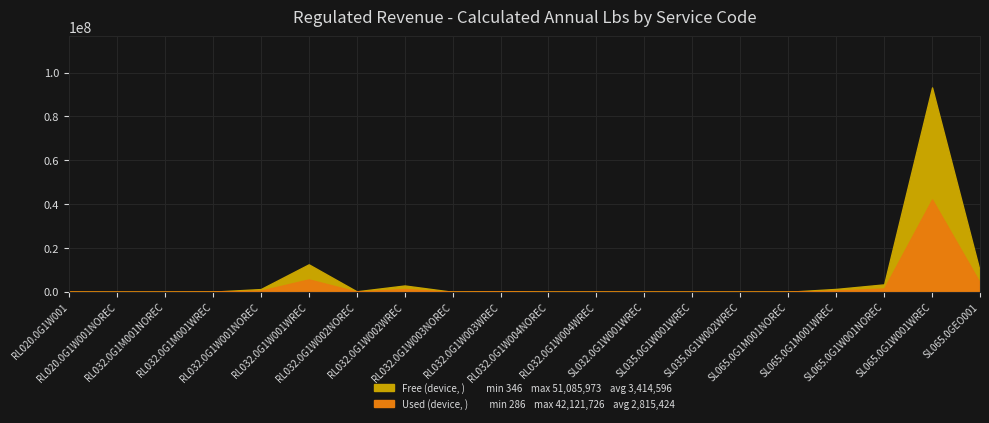

Rank the categories by Free (device, ) value from highest to lowest.

SL065.0G1W001WREC, RL032.0G1W001WREC, SL065.0GEO001, SL065.0G1W001NOREC, RL032.0G1W002WREC, SL065.0G1M001WREC, RL032.0G1W001NOREC, RL032.0G1W002NOREC, RL032.0G1W003WREC, RL032.0G1M001WREC, RL020.0G1W001, RL032.0G1W004WREC, SL065.0G1M001NOREC, SL035.0G1W001WREC, SL032.0G1W001WREC, RL032.0G1W003NOREC, RL032.0G1M001NOREC, SL035.0G1W002WREC, RL032.0G1W004NOREC, RL020.0G1W001NOREC